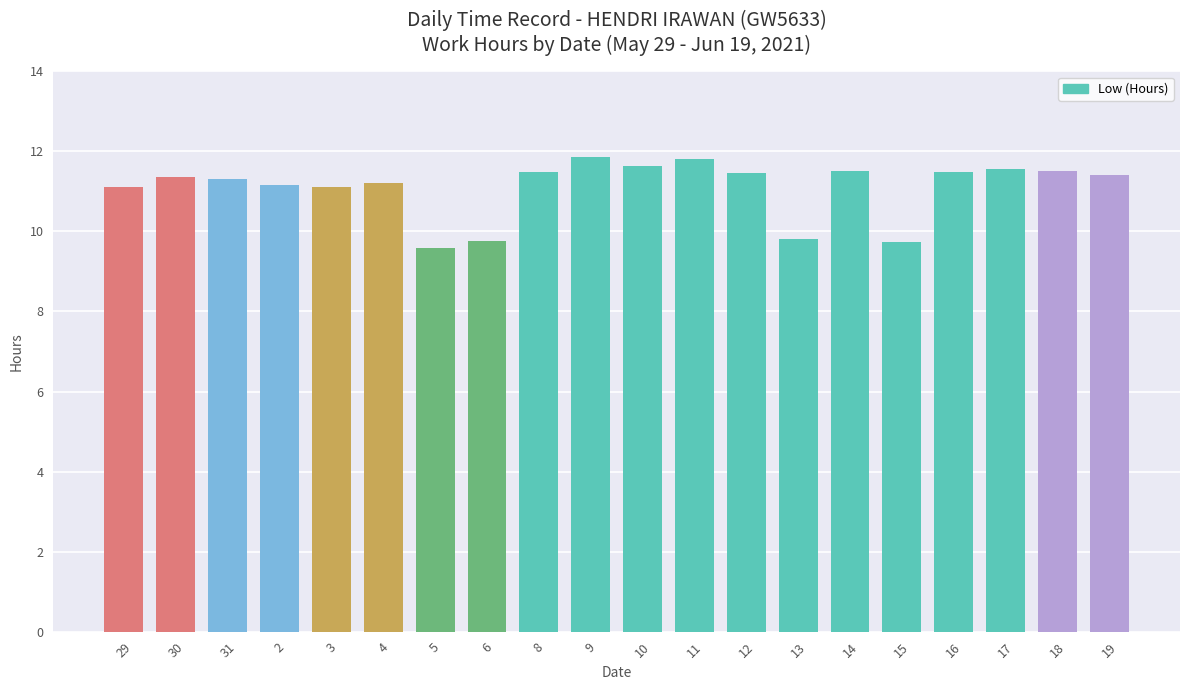

What is the sum of all values?

221.8